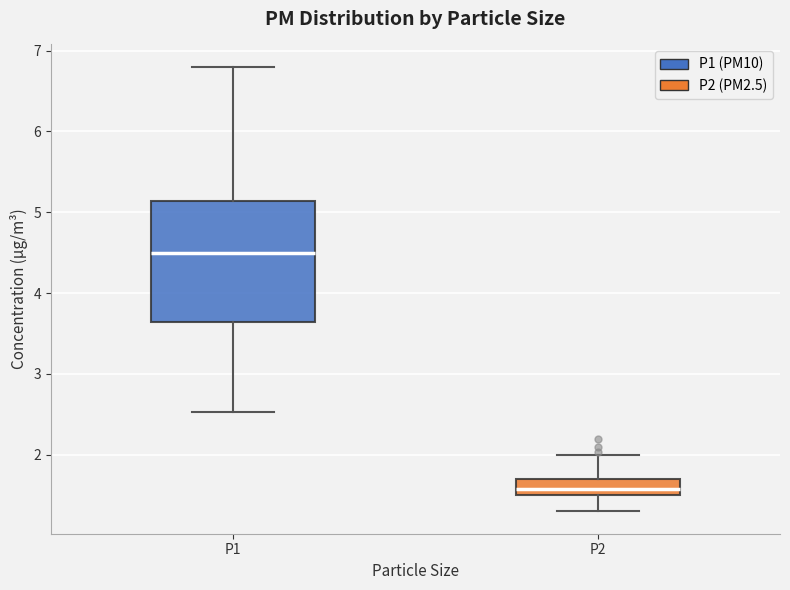

Which box has the lowest median line?

P2